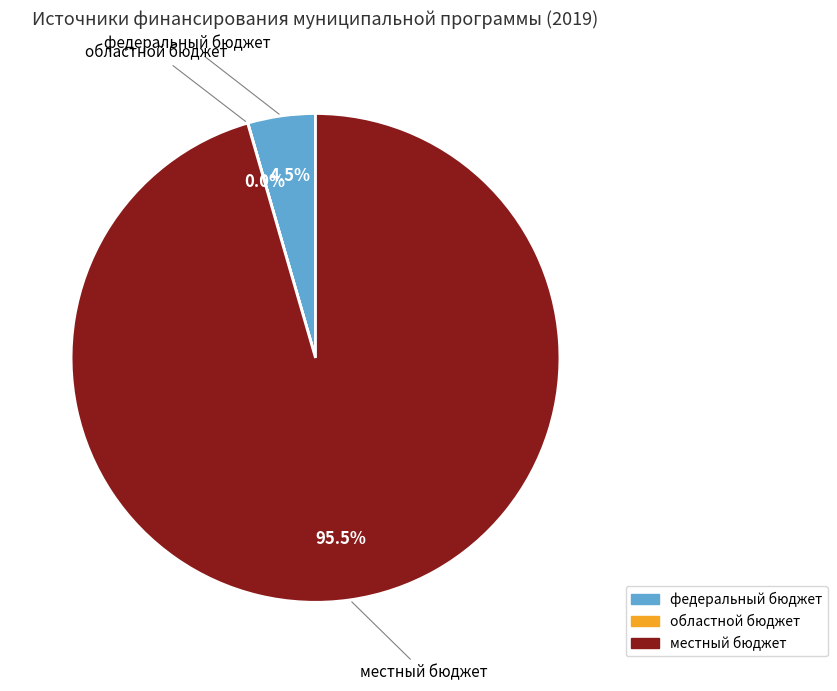

Is there a majority slice in this chart?

Yes